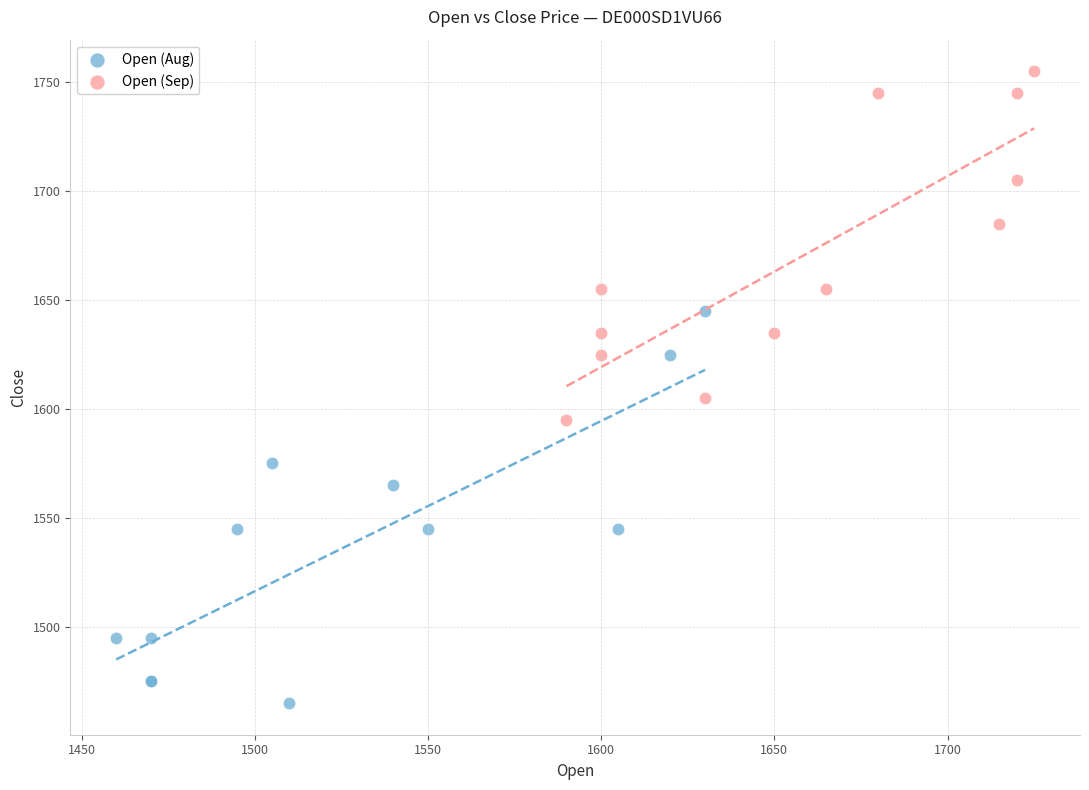

Which series contains the lowest Y value?

Open (Aug)